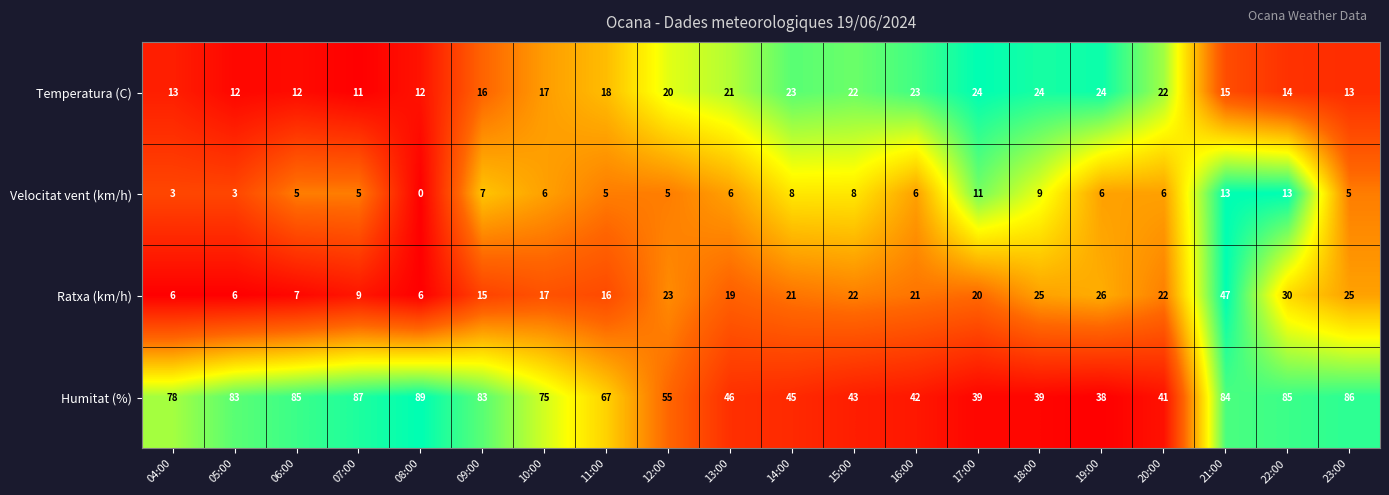

Is it true that Temperatura (C) equals 12 at 05:00?

True